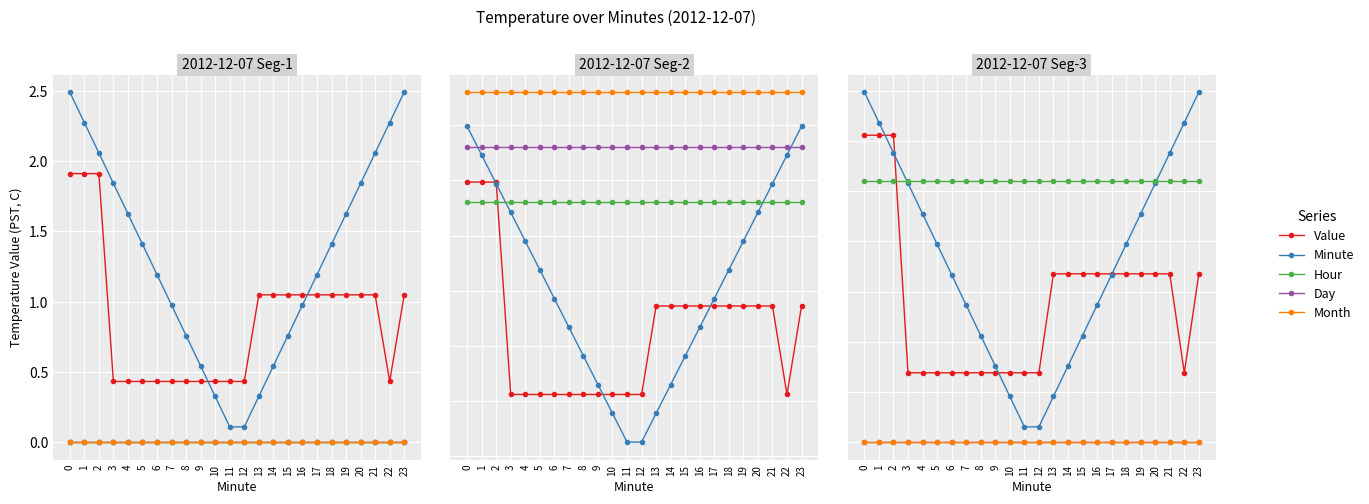

What is the value of the Hour point at the 12th from the left?

2.6